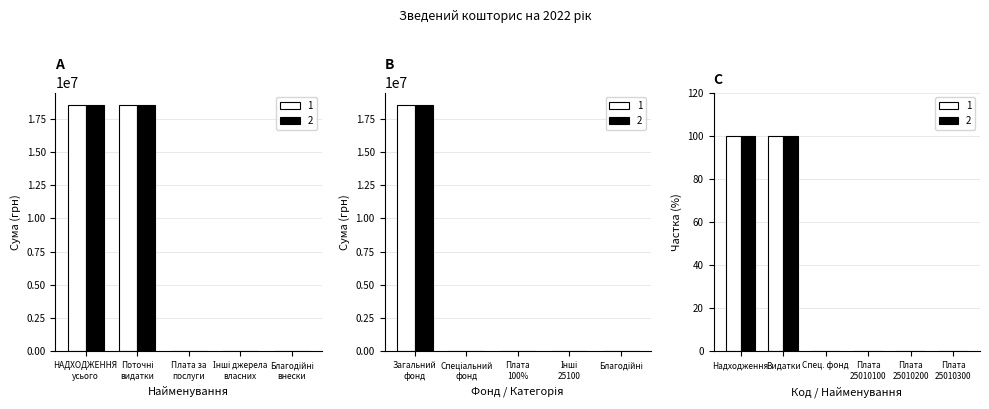

What is the label of the 3rd bar from the left?

Плата за послуги